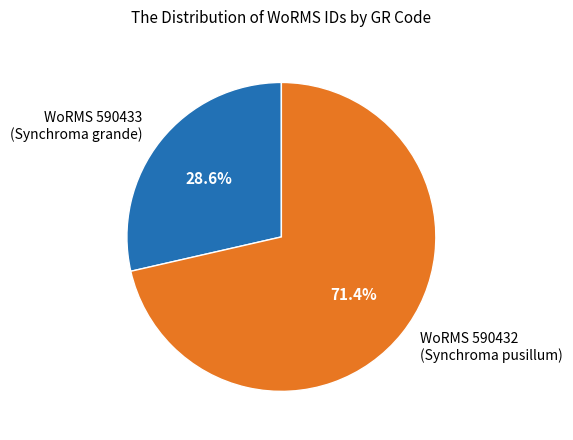

To the nearest percent, what is the average slice percentage?

50%